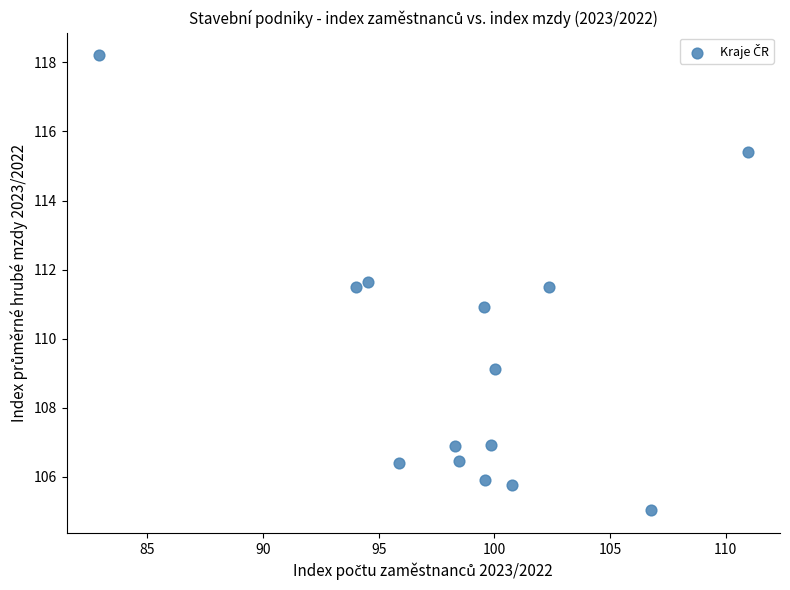

What is the range of Y values (max minus min)?

13.2